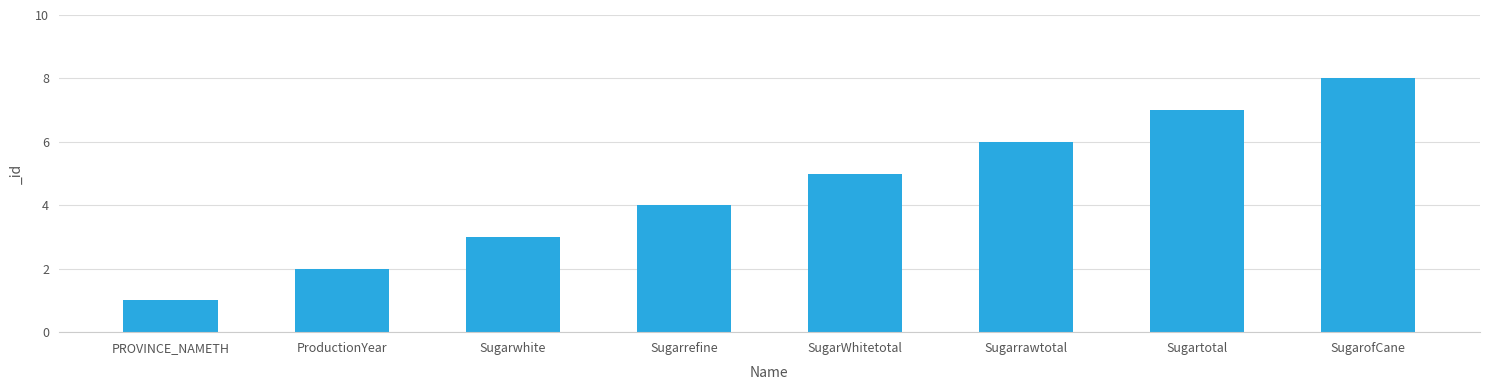

What position from the left is SugarWhitetotal?

5